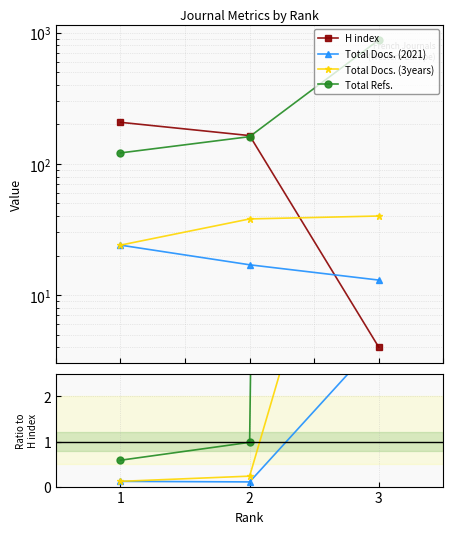

Does the chart have visible grid lines?

Yes